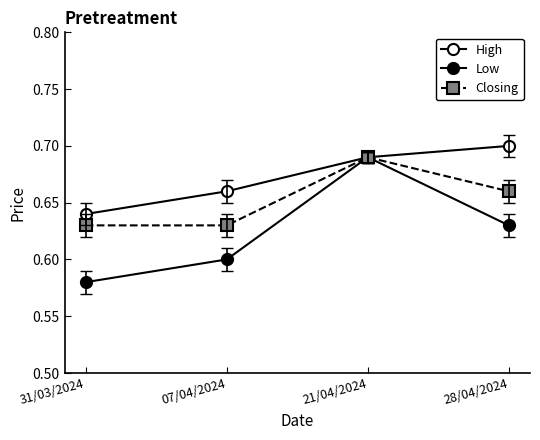

Count the number of data series in this chart.

3